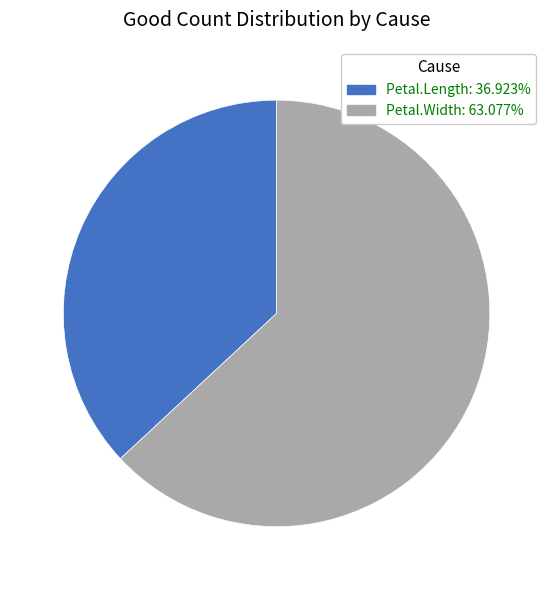

Combined, do Petal.Width and Petal.Length account for over 50%?

Yes